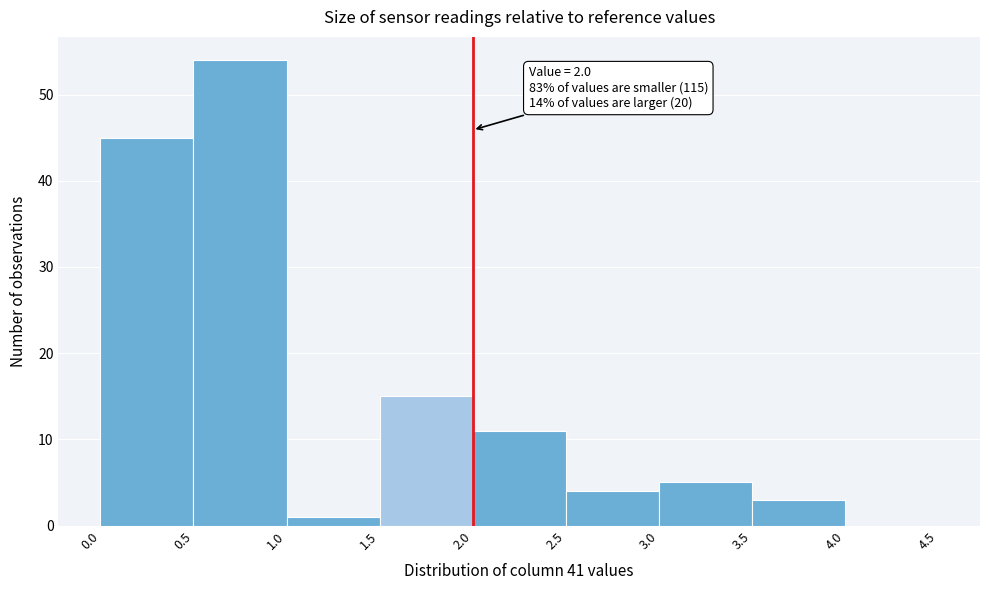

Over which range of the x-axis is the bar tallest?

0.5 to 1.0